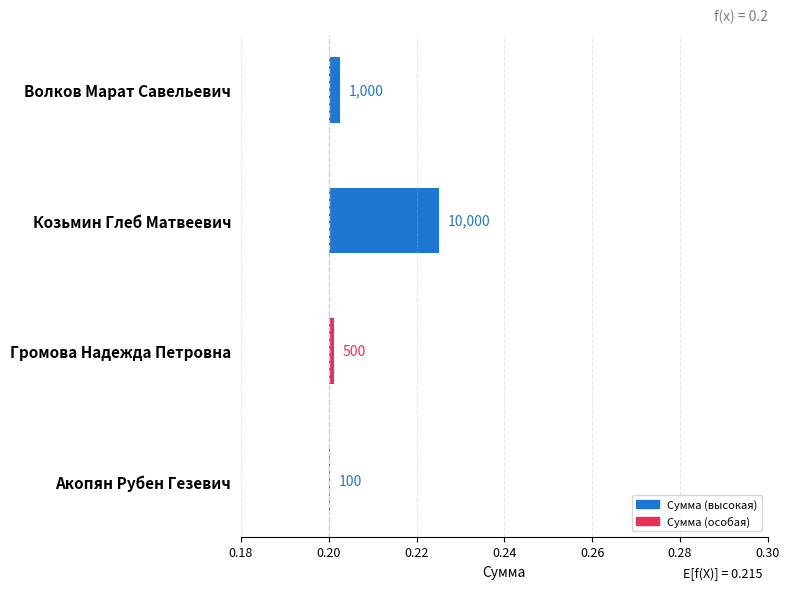

Are the bars grouped side by side (vs. stacked)?

No